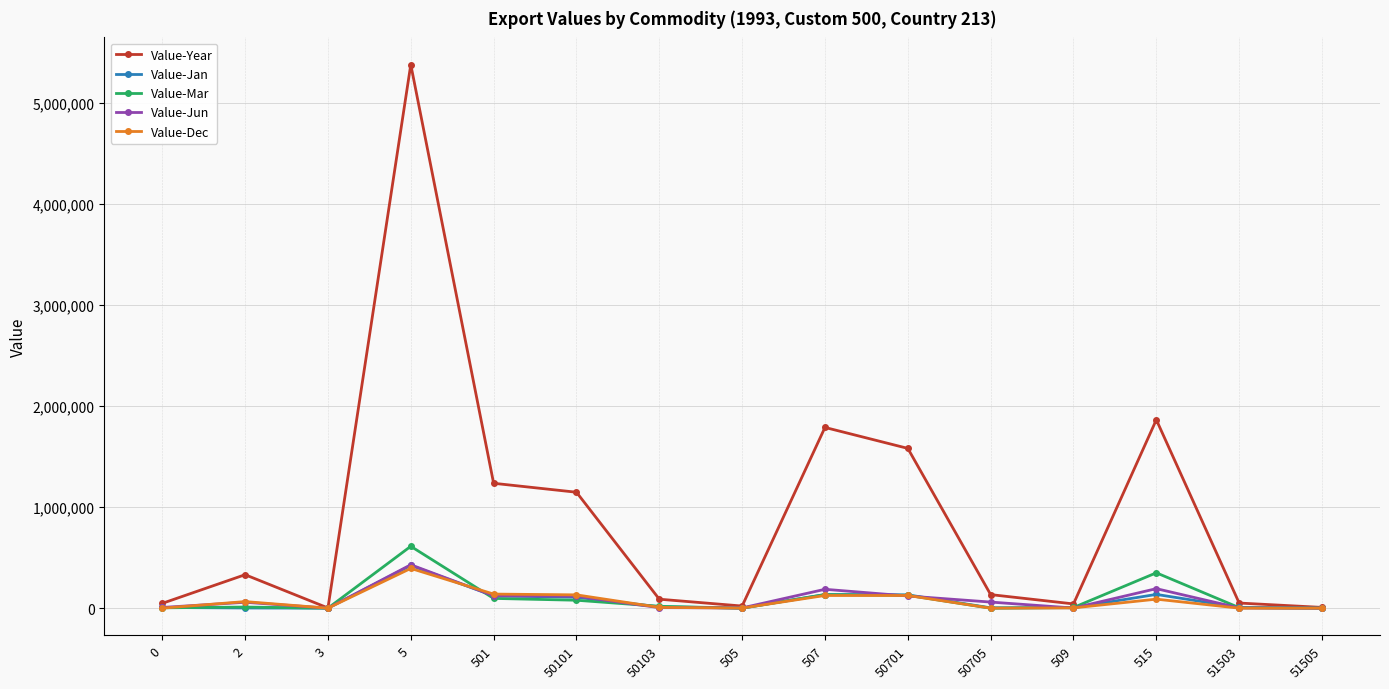

What is the highest value of the Value-Jan series?

423090